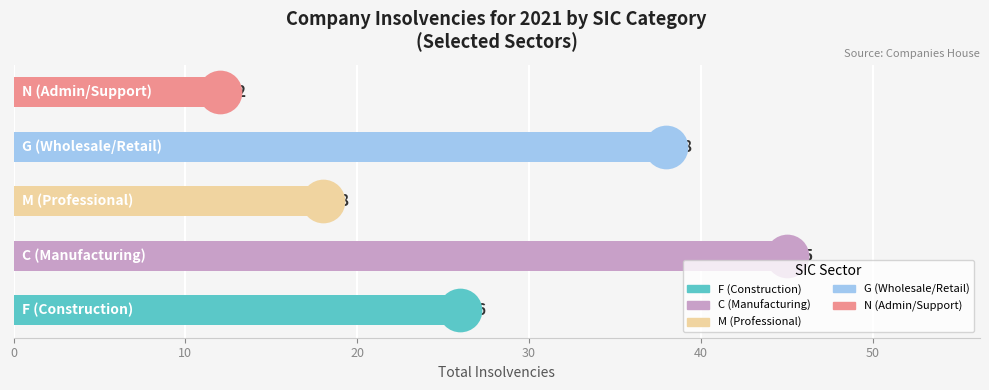

Which has a higher value, N or C?

C